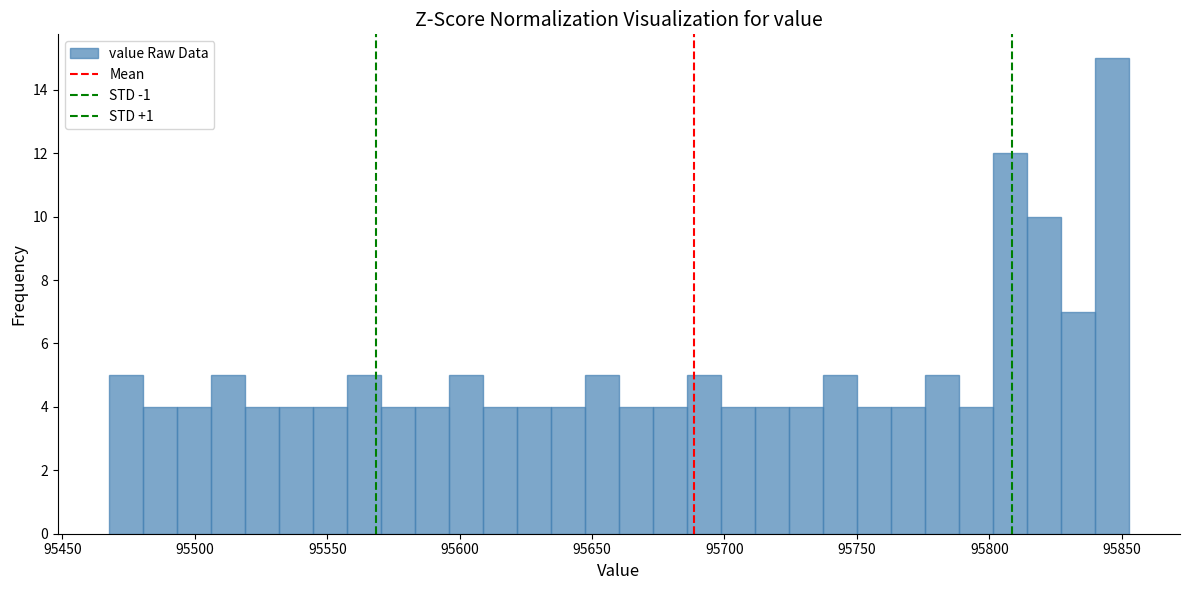

Around what value on the x-axis is the tallest bar? Give the approximate position of its centre, as read against the axis.

95845